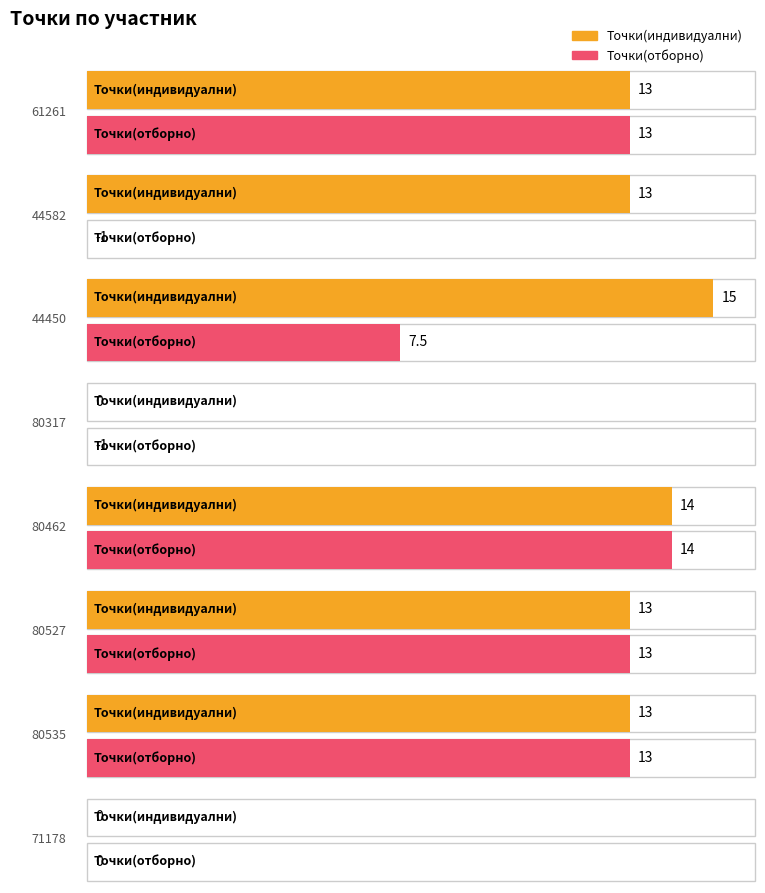

Is the value of Точки(индивидуални) at 80535 greater than the value of Точки(отборно) at 80527?

No